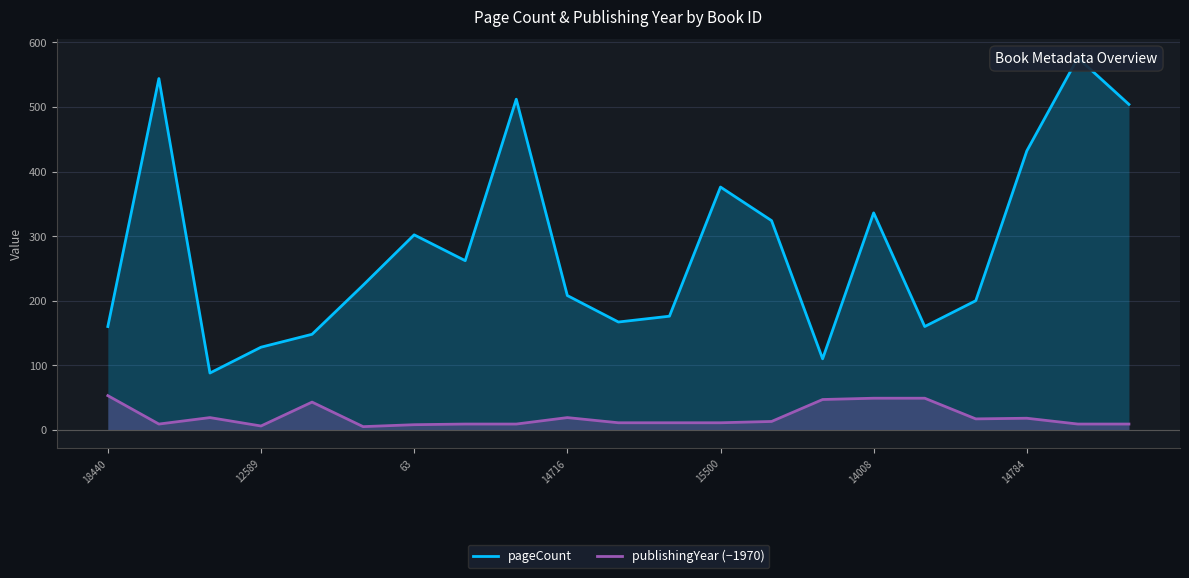

At which category does the chart reach its peak across all series?

19